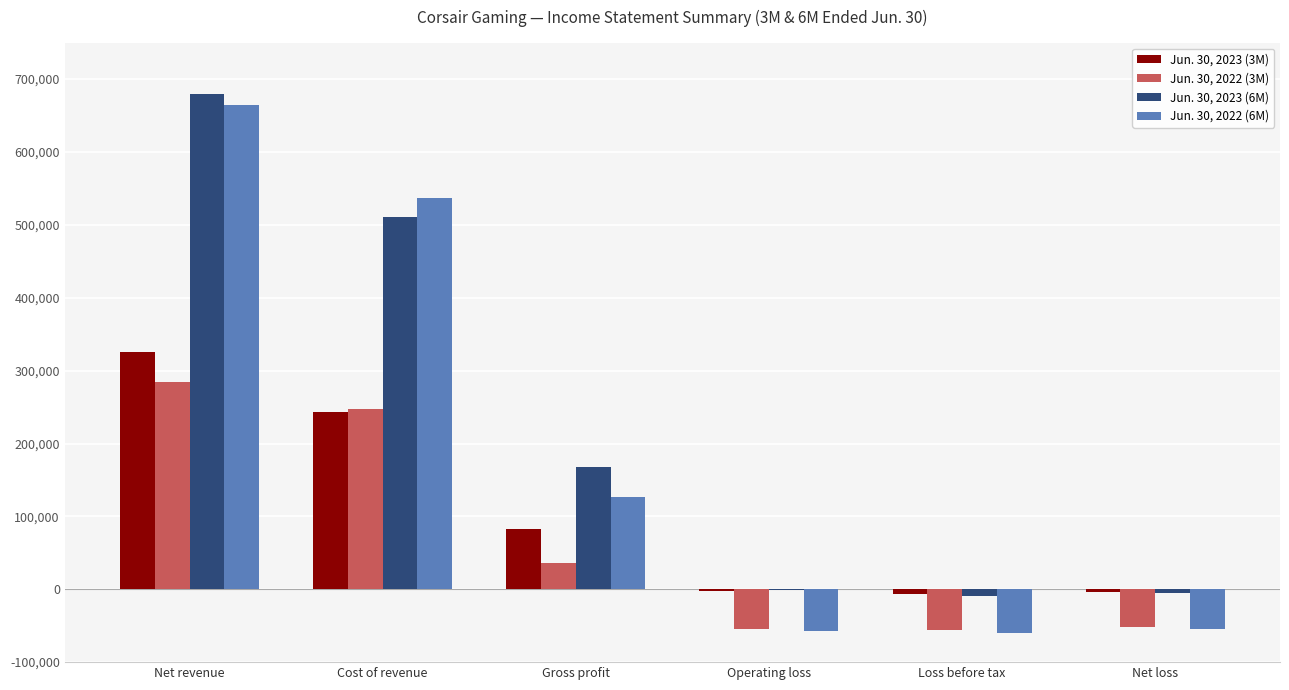

The Jun. 30, 2022 (6M) series shows 537384 at Cost of revenue. True or false?

True